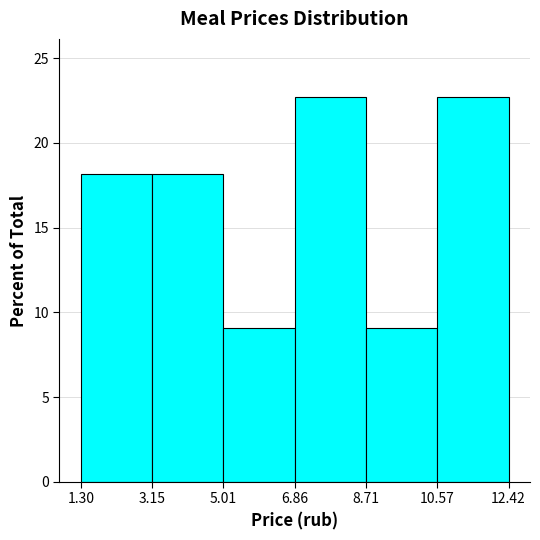

What is the height of the bar covering 8.71 to 10.57 on the x-axis? The values are not printed on the chart, so give them approximately, as read against the axis.

9.0